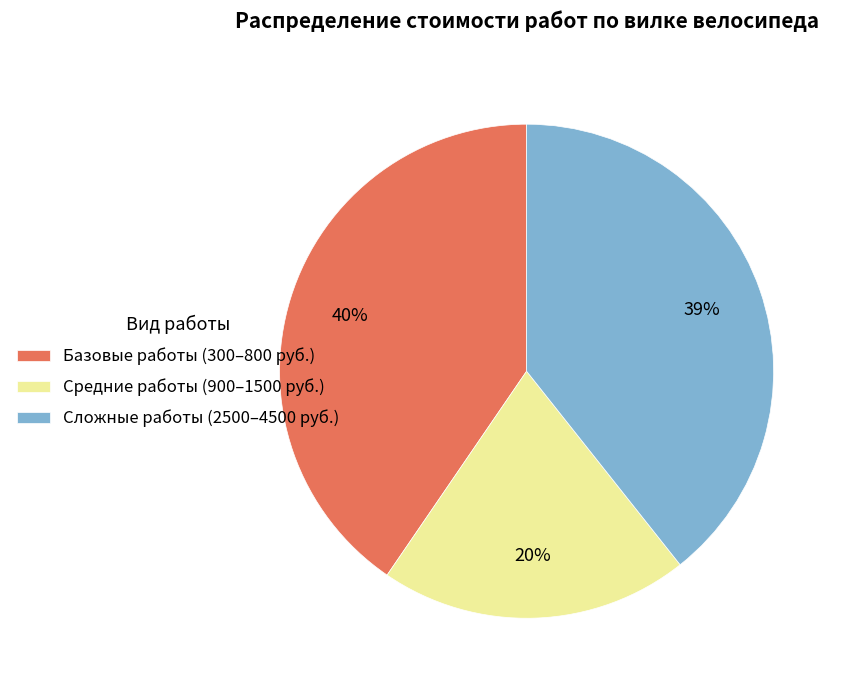

Does any single category account for the majority?

No